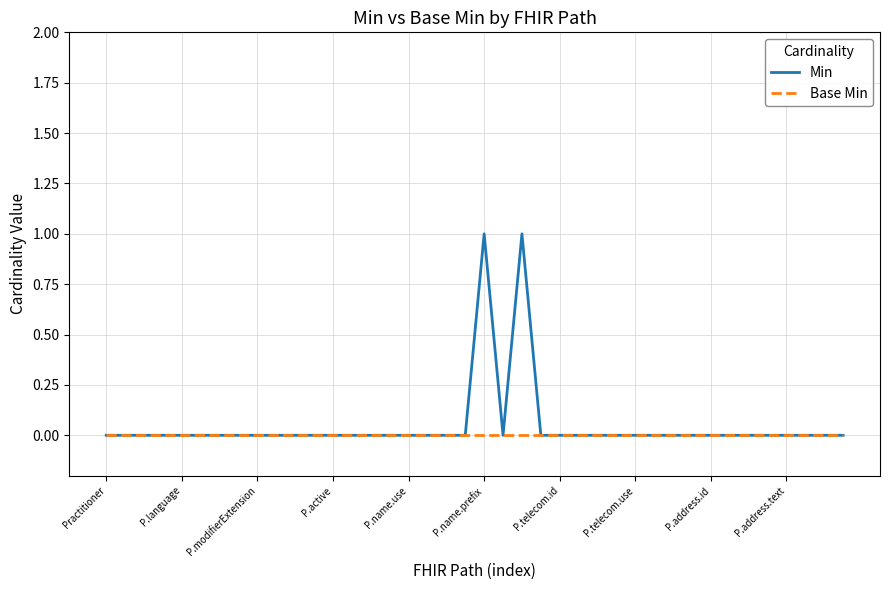

Rank the series by their maximum value, from highest to lowest.

Min, Base Min